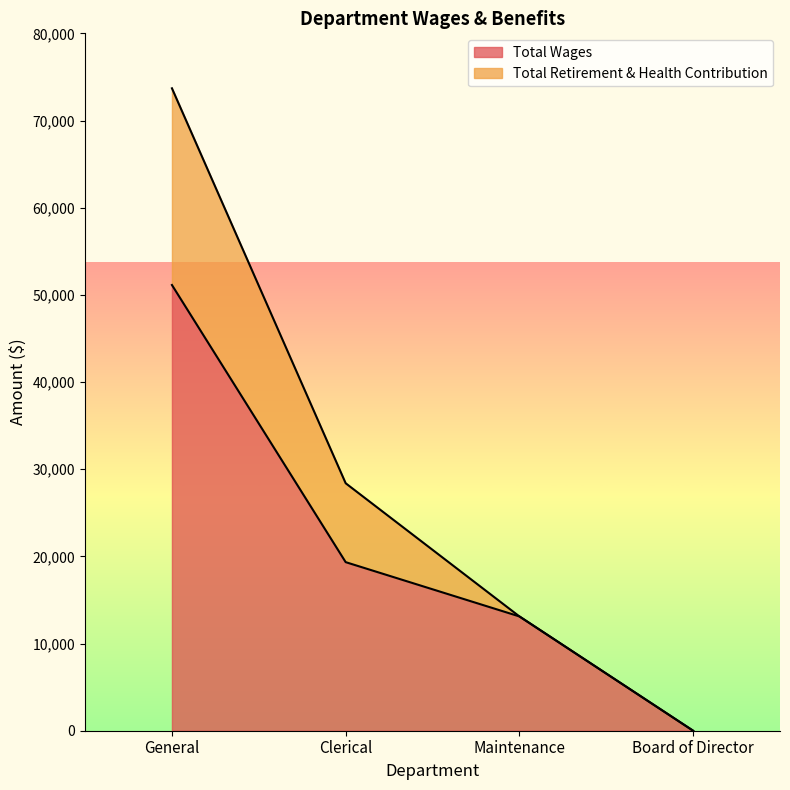

How many categories are shown in the chart?

4